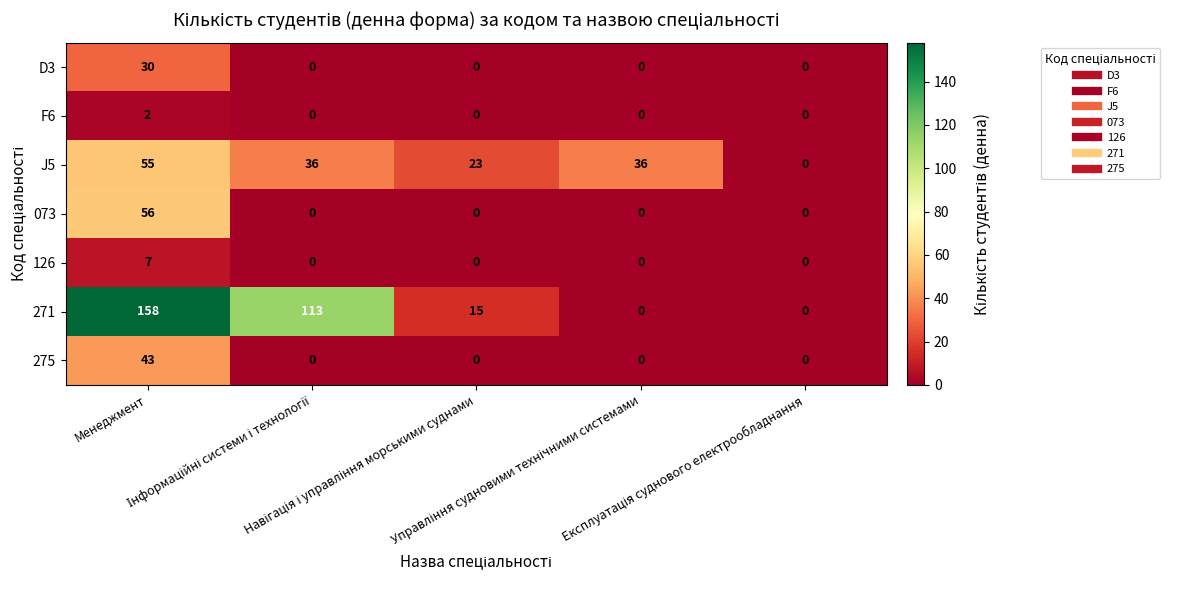

What is the maximum value shown in the chart?

158